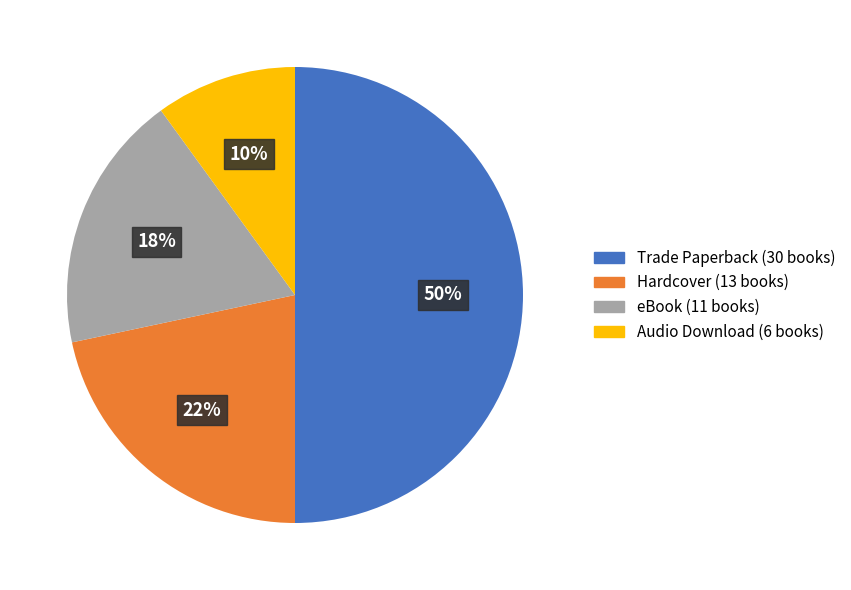

Count the number of slices in the pie.

4